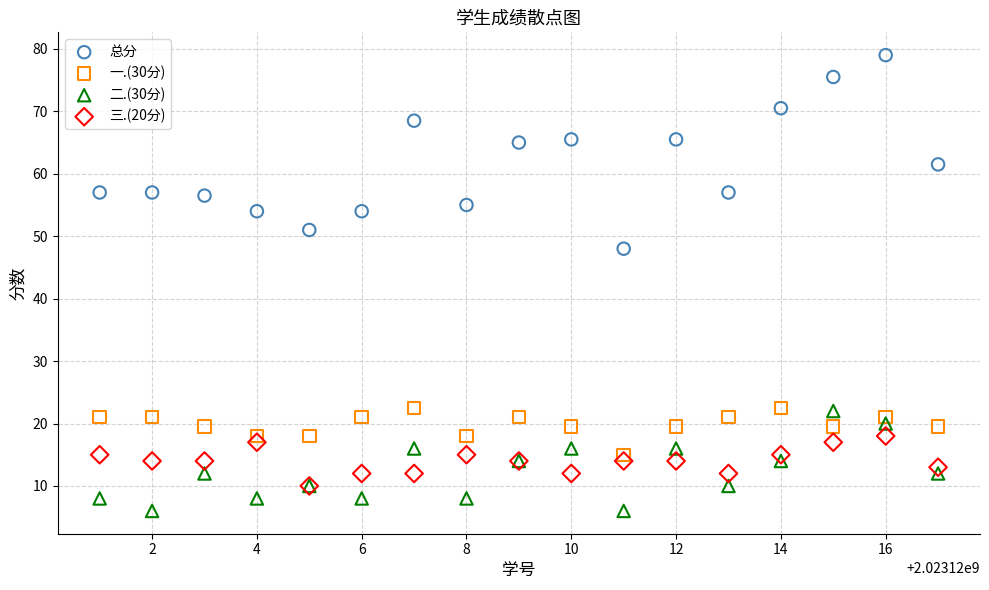

Across all series, what Y value is closest to 42?

48.0